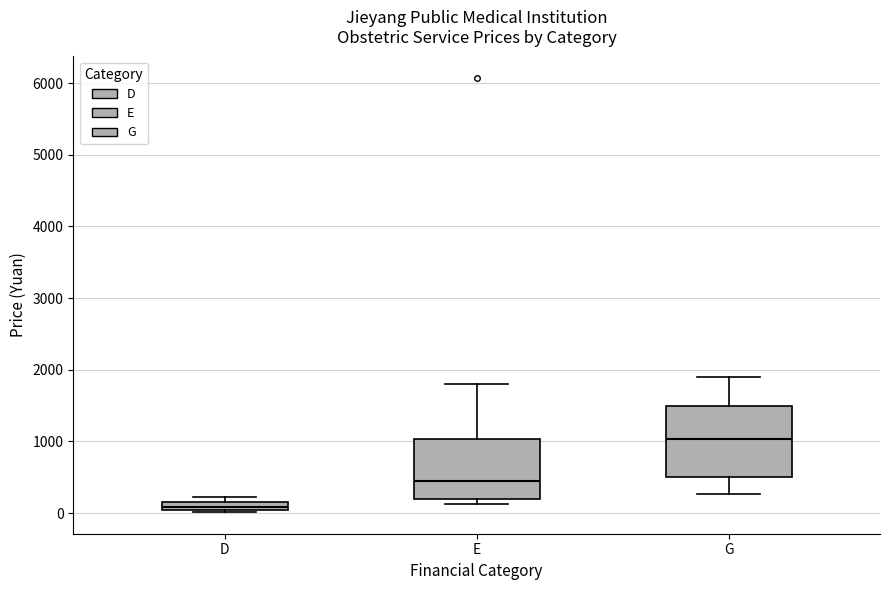

Which box's median line is the highest?

G